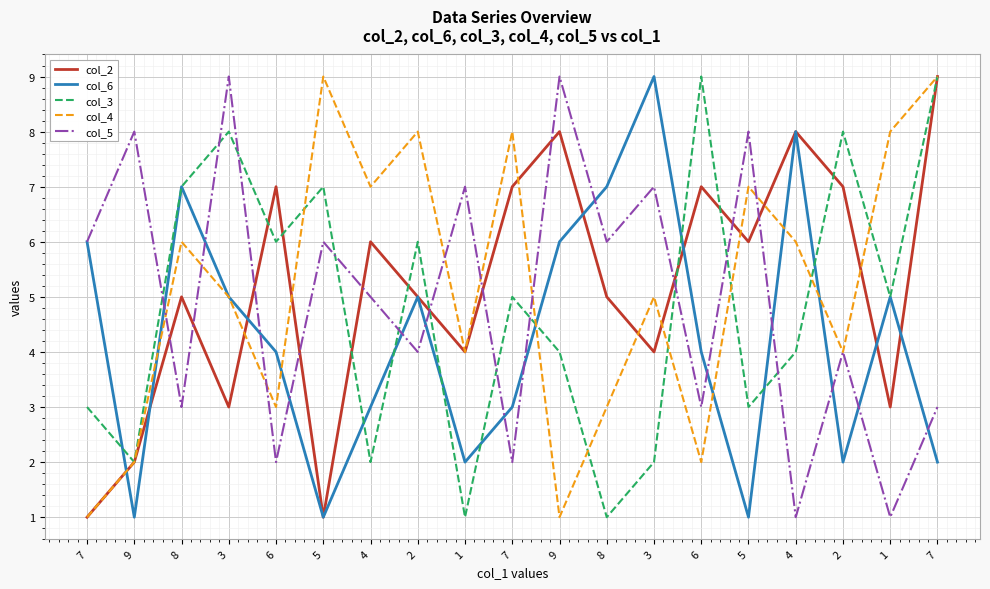

True or false: col_6 and col_2 cross at least once.

True